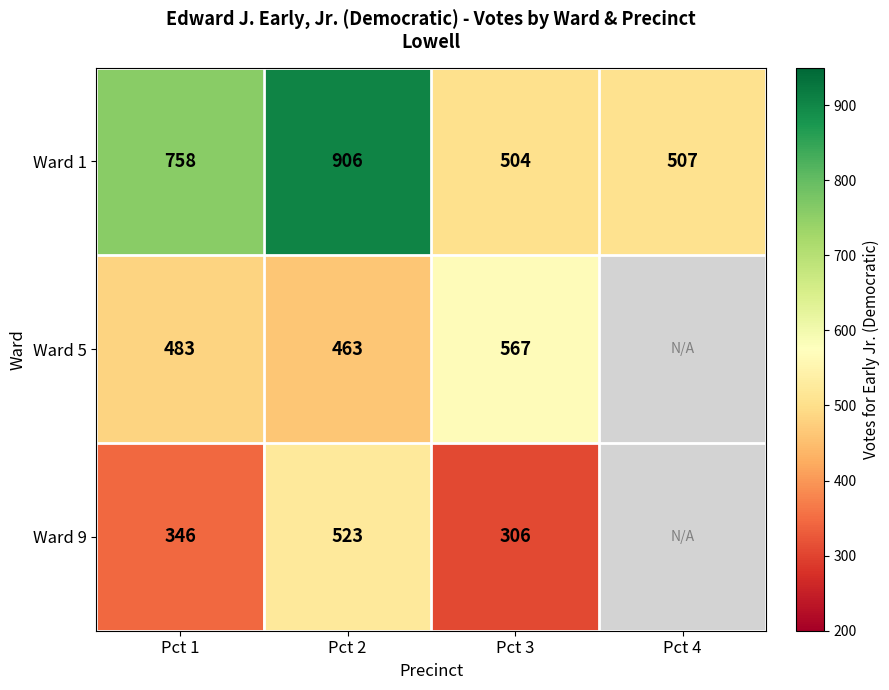

Is the value of Ward 5 at Pct 1 greater than the value of Ward 1 at Pct 1?

No